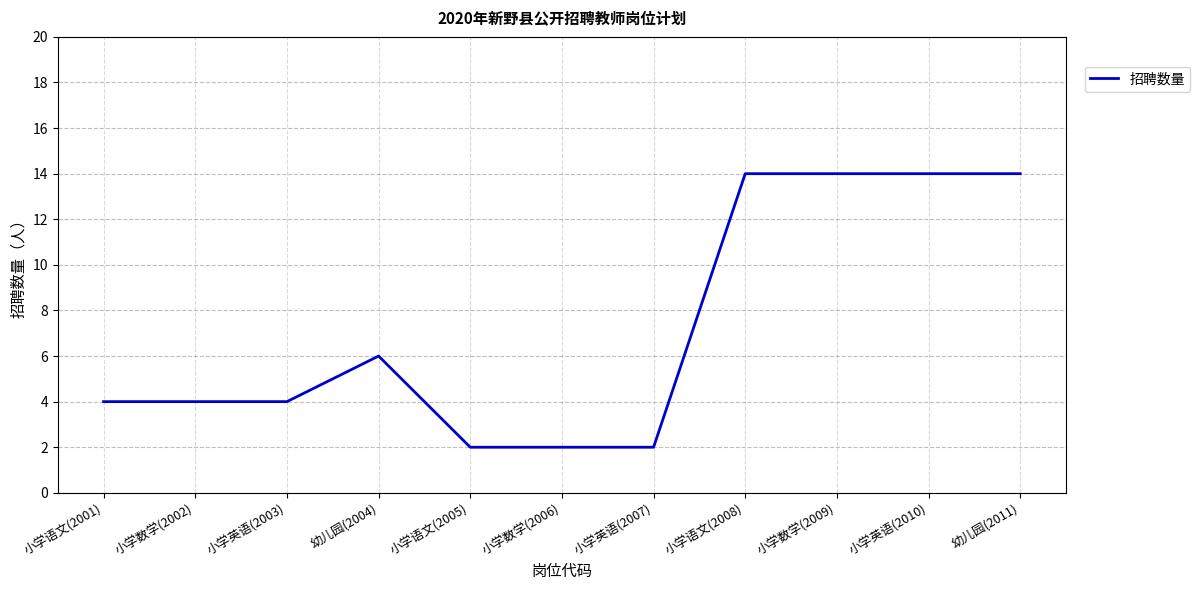

The value at 小学数学(2009) is 14. True or false?

True